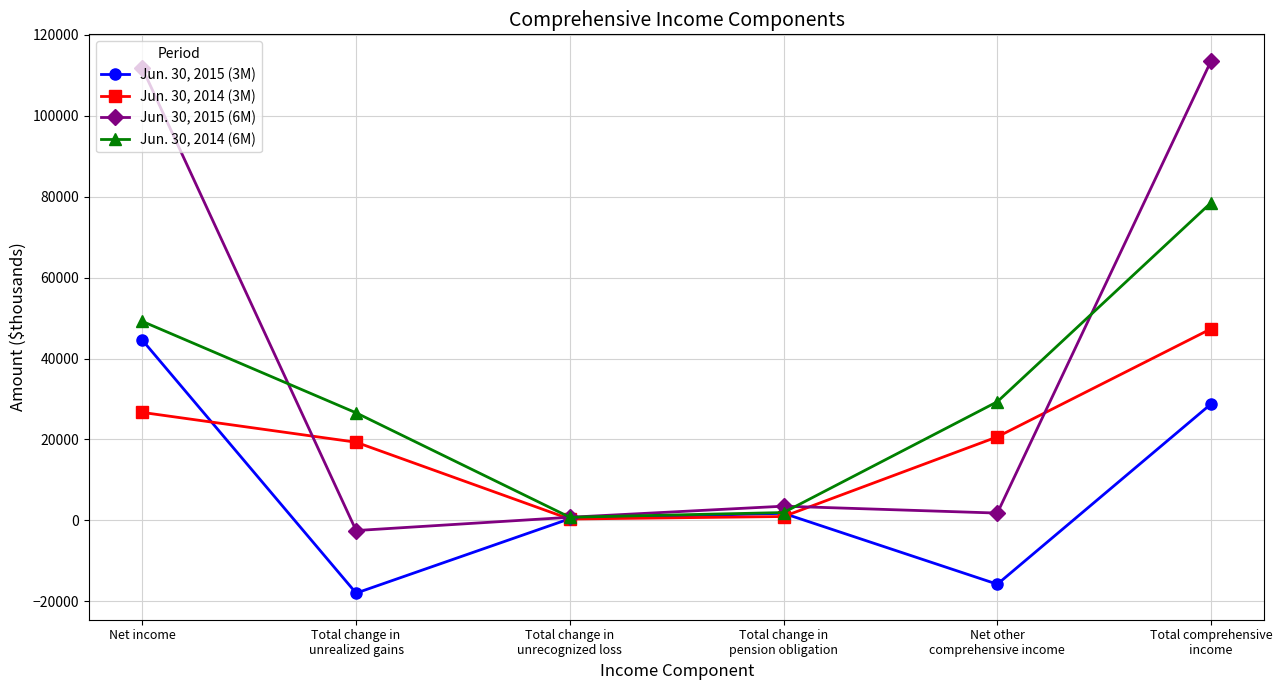

Which series has the largest total across all categories?

Jun. 30, 2015 (6M)